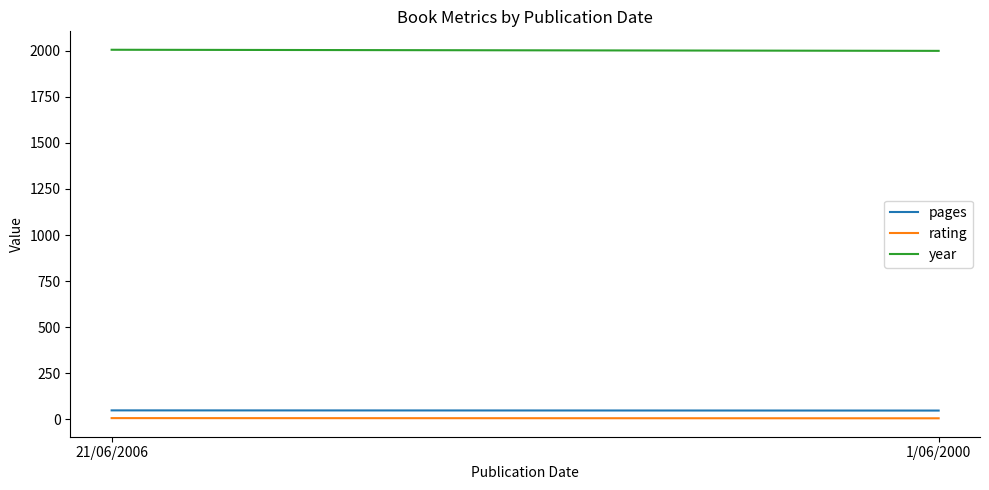

What is the sum of the year values at 1/06/2000 and 21/06/2006?

4006